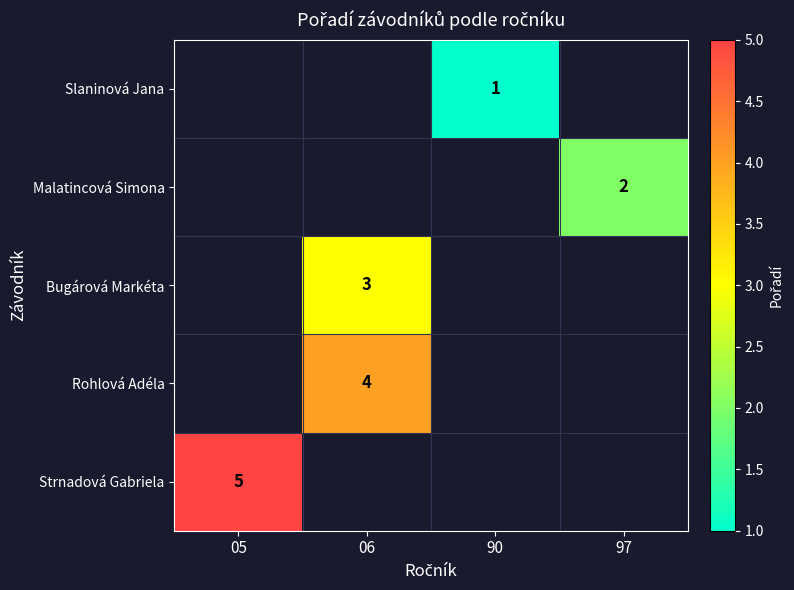

Is it true that Bugárová Markéta equals 1 at 06?

False